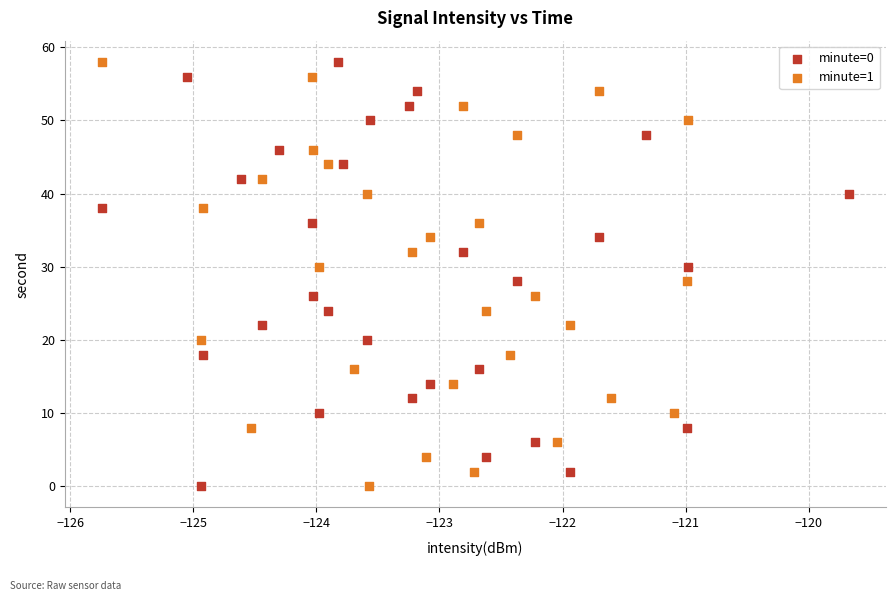

What are all the series names shown in the legend?

minute=0, minute=1